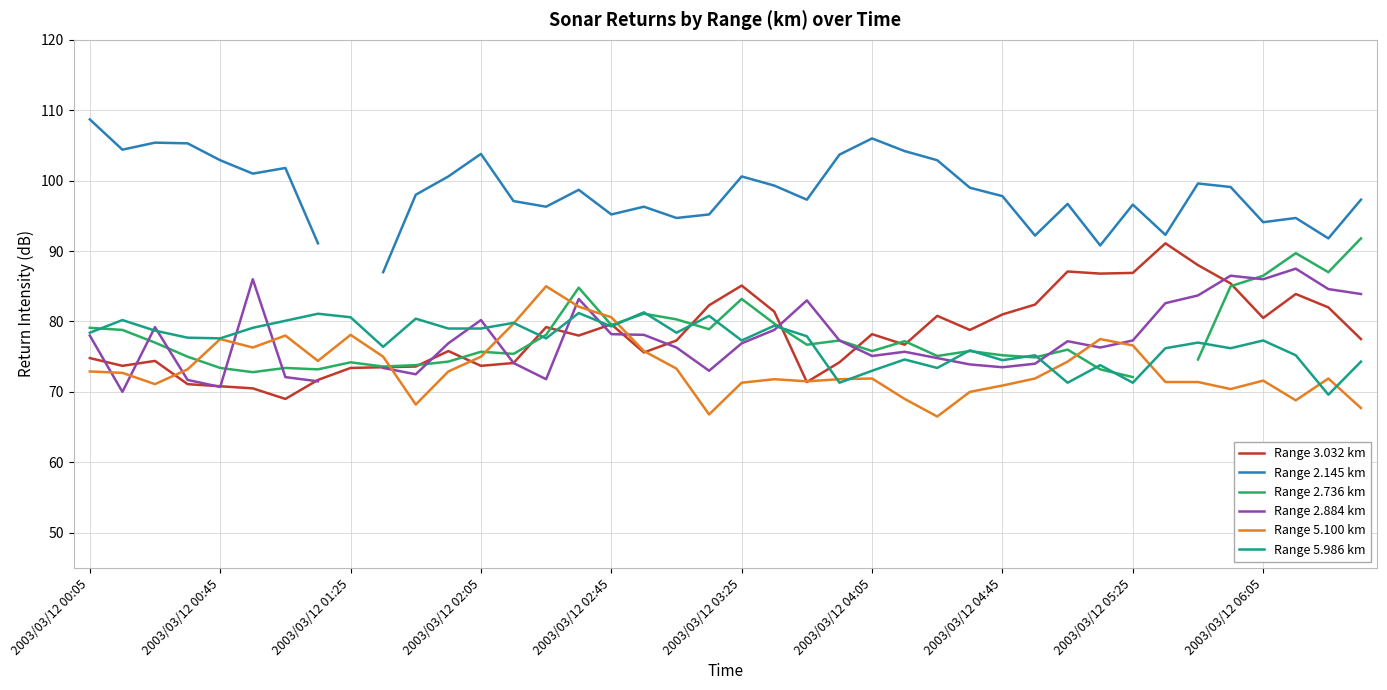

How many lines are shown in the chart?

6